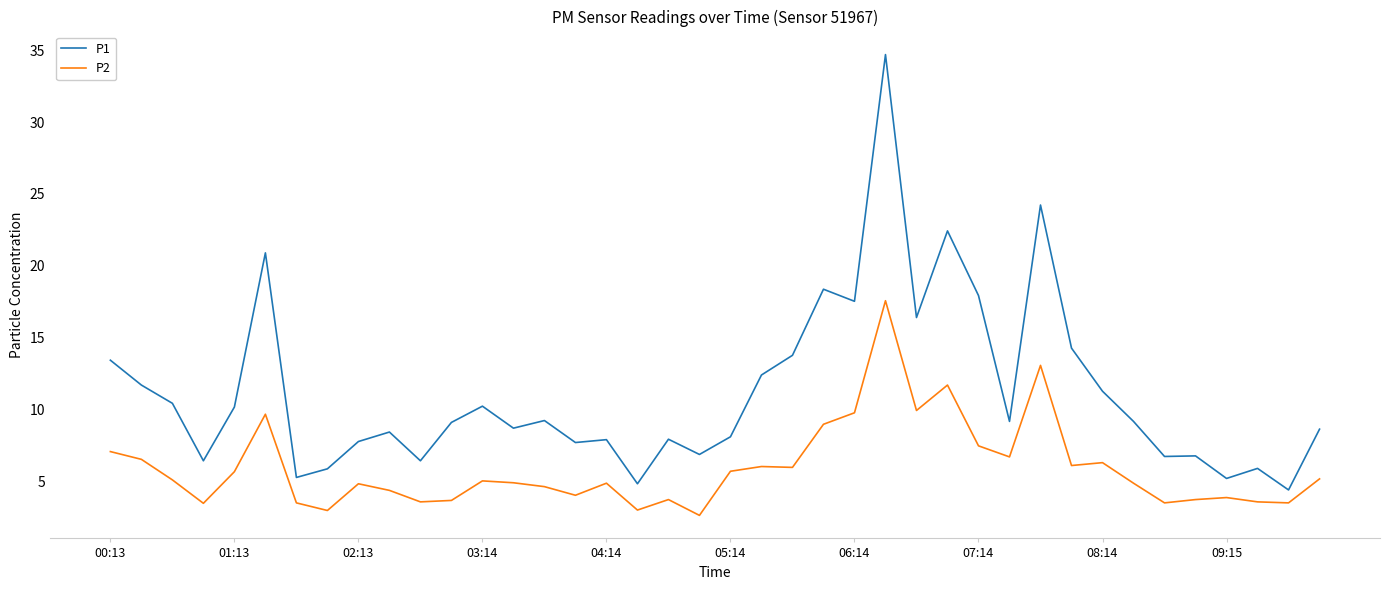

Which series has the widest spread of values?

P1